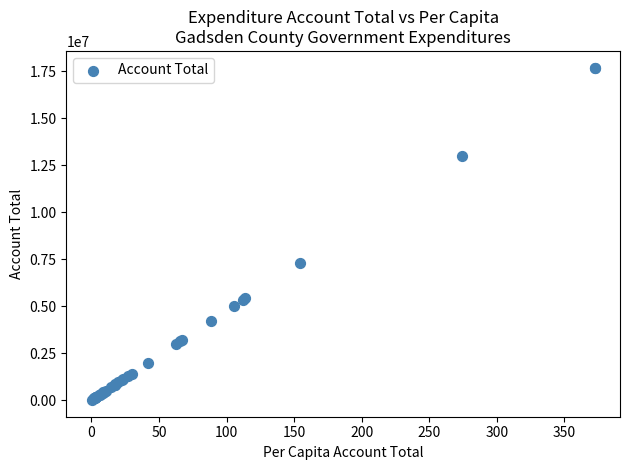

What Y value in the scatter plot is closest to 8853688?

7320770